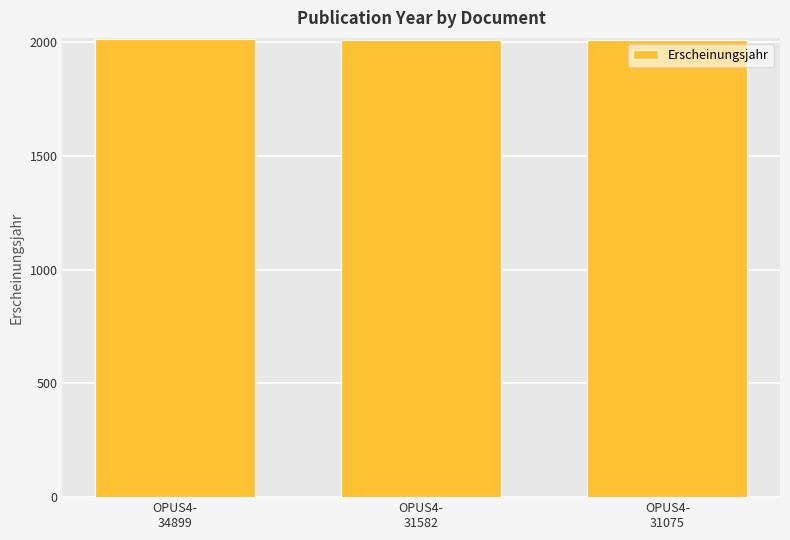

What is the average value?

2010